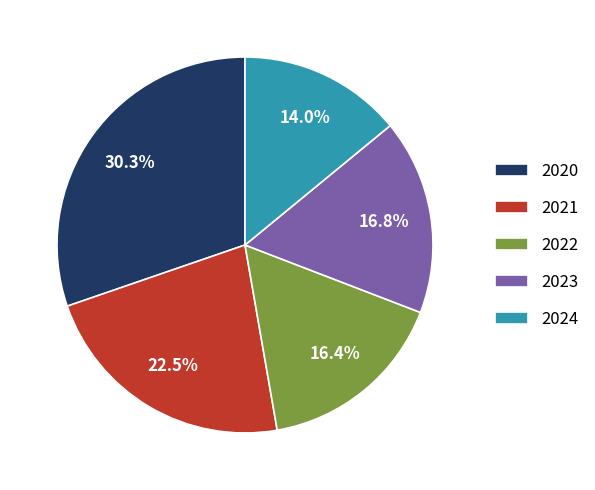

True or false: 2022 accounts for 16% of the total.

True